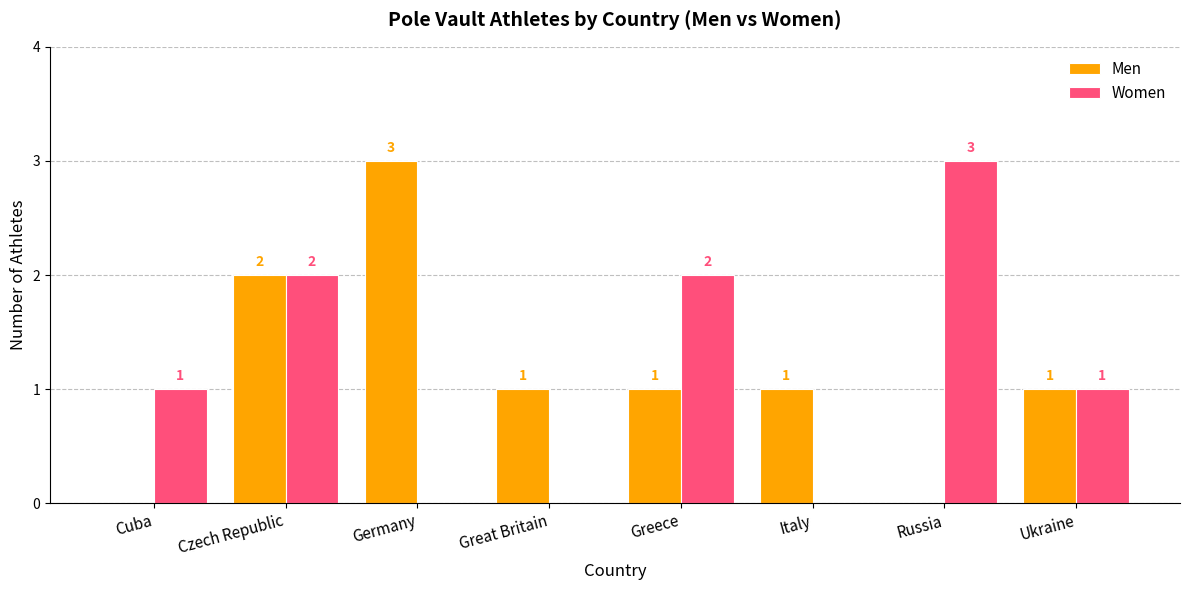

Which series changed the most between Italy and Russia?

Women